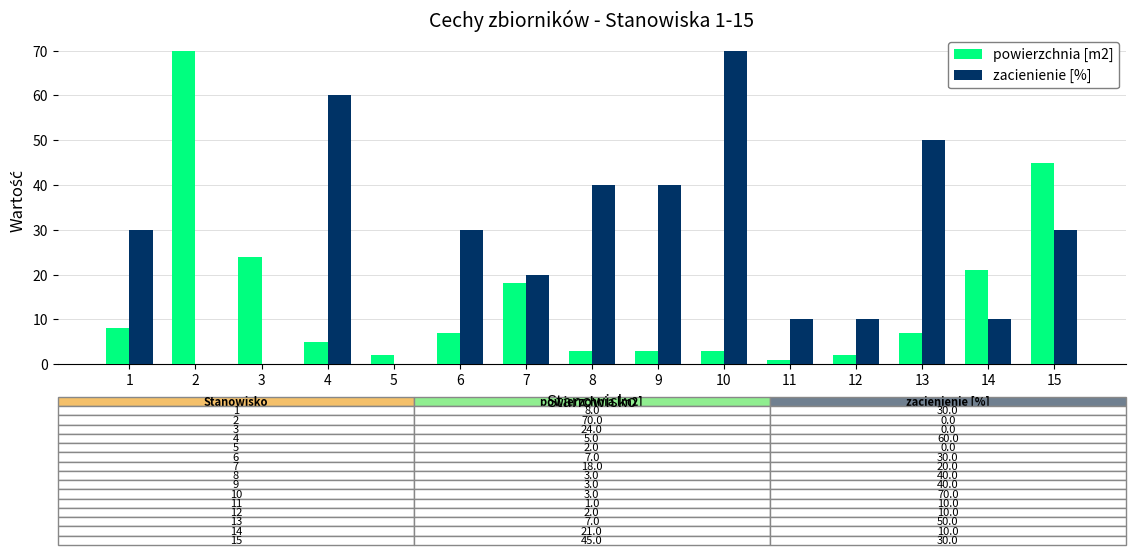

Count the number of data series in this chart.

2